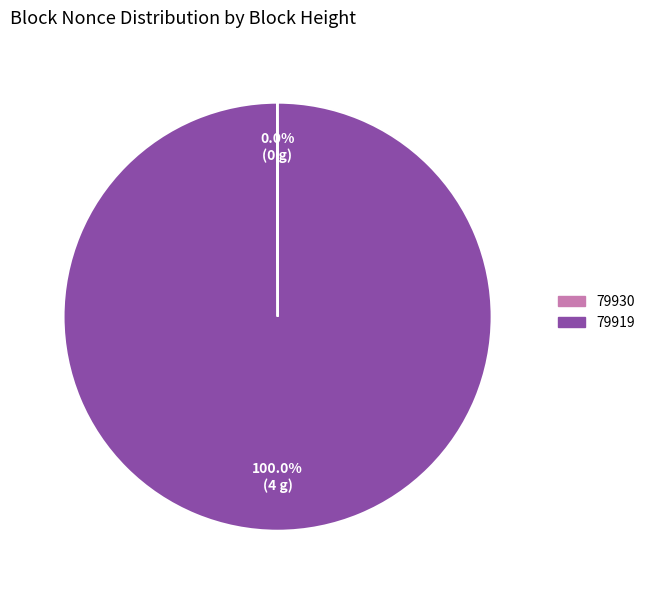

The 79919 slice represents 100% of the pie. True or false?

True